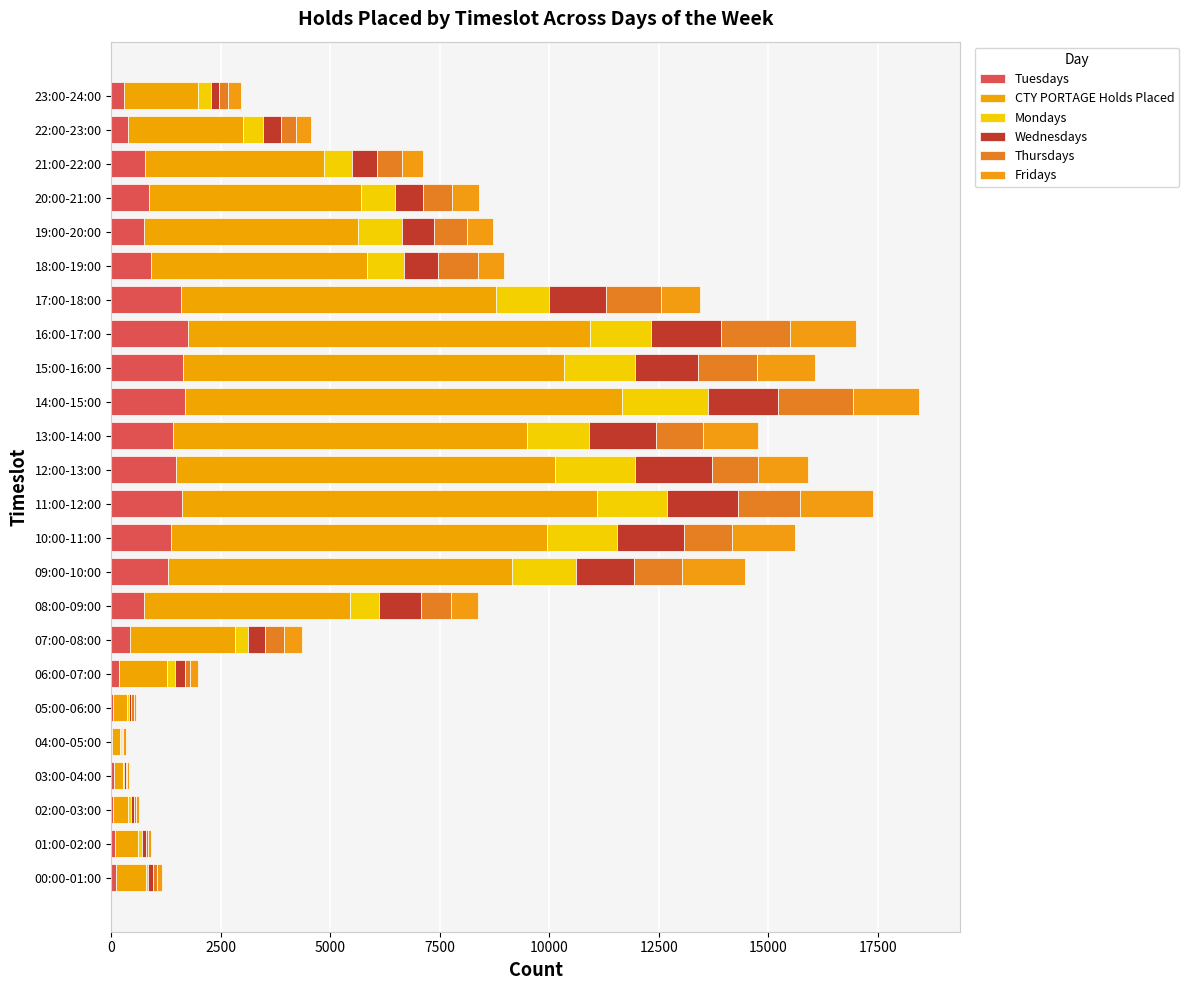

At which label does CTY PORTAGE Holds Placed first exceed 4849?

09:00-10:00